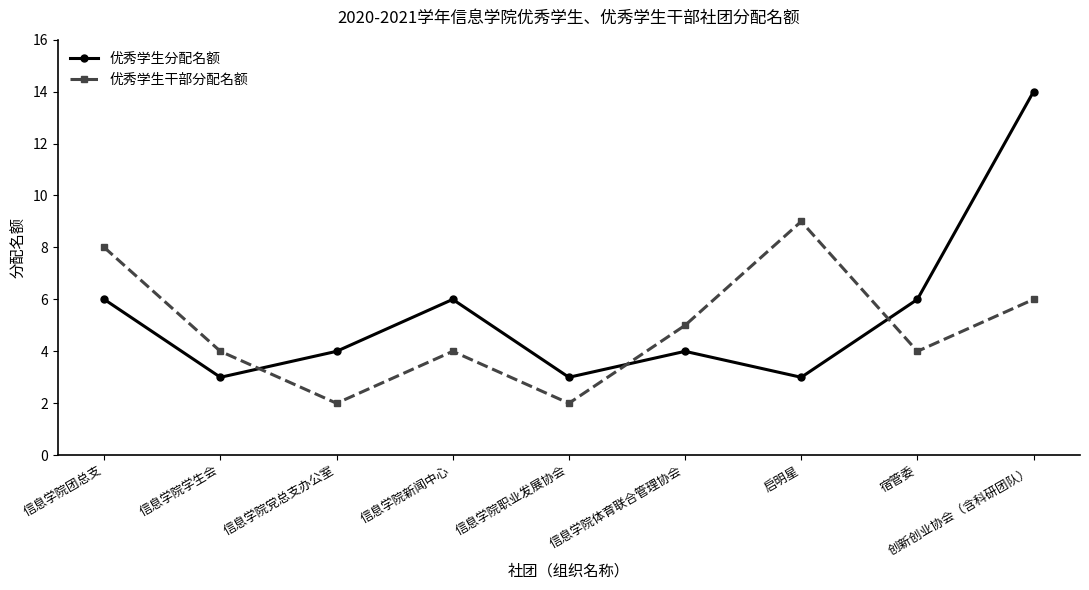

Read the 优秀学生干部分配名额 value at 创新创业协会（含科研团队）.

6